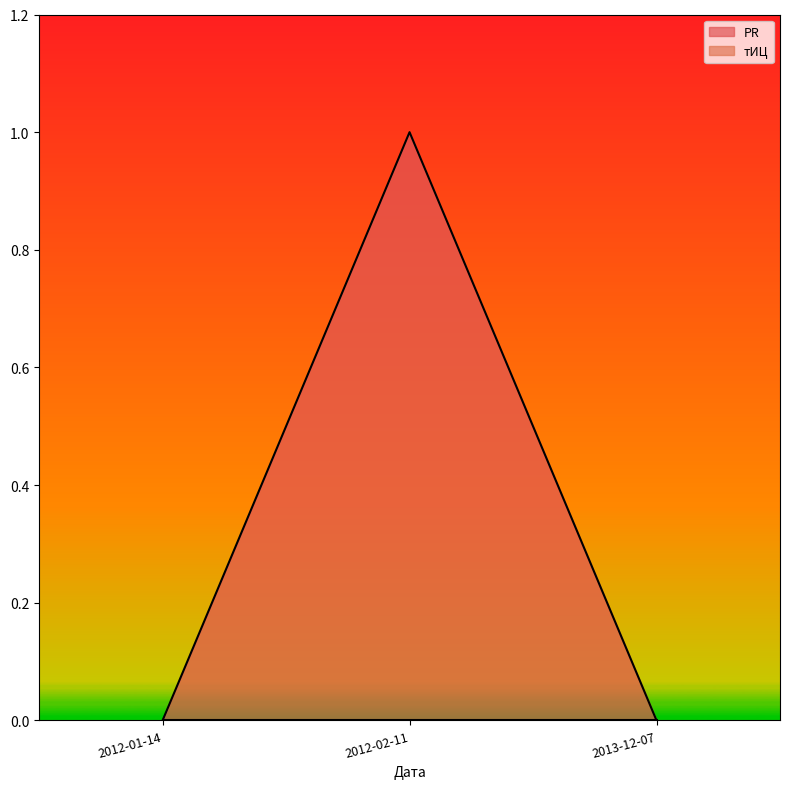

What position from the left is 2012-01-14?

1